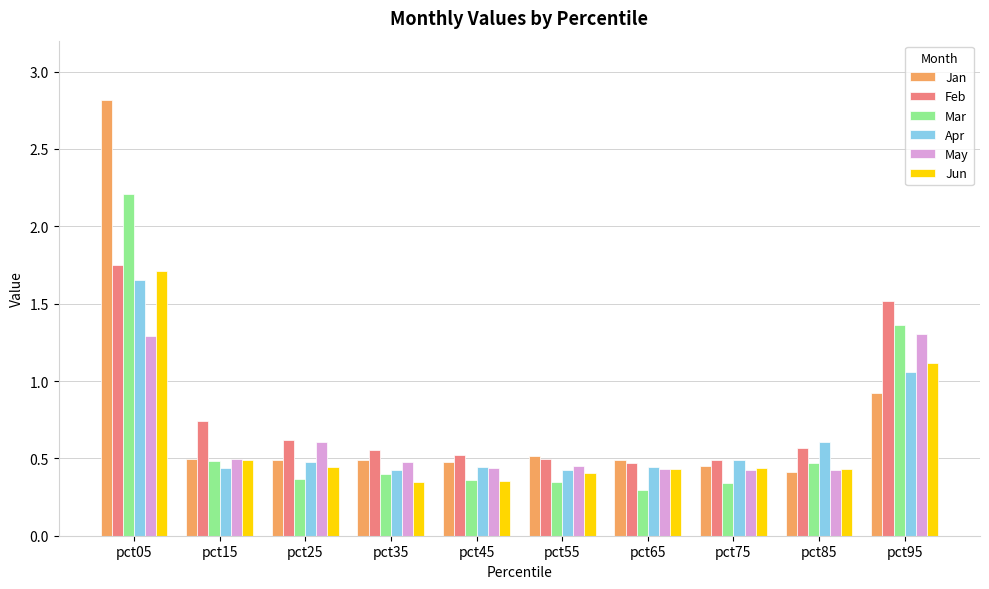

Are the bars grouped side by side (vs. stacked)?

Yes